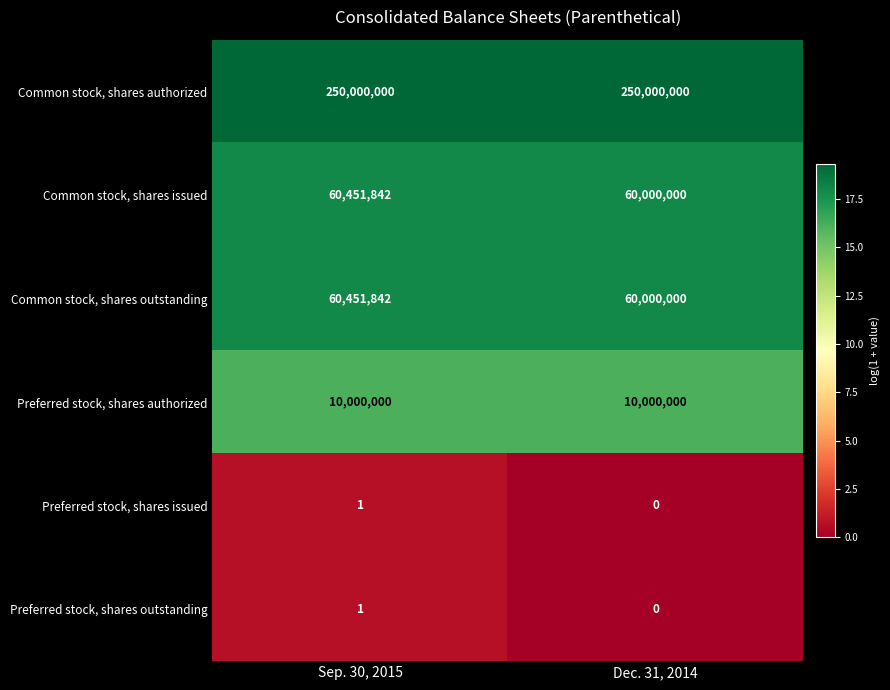

What is the total value across all series at Sep. 30, 2015?

380903686